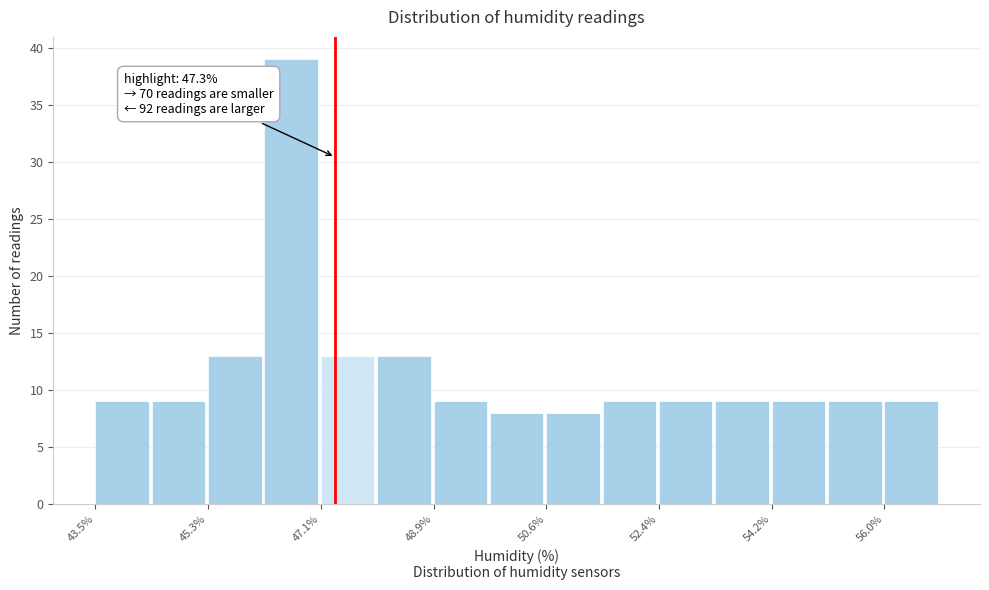

Over which range of the x-axis is the bar tallest?

46.2 to 47.0